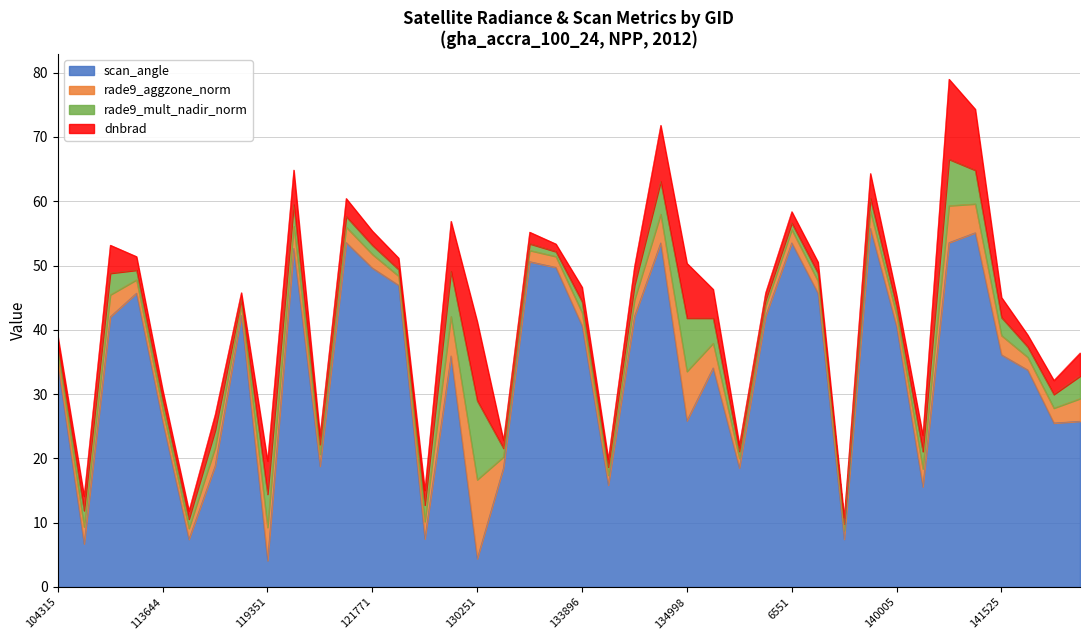

At which category is the sum across all series the highest?

7199